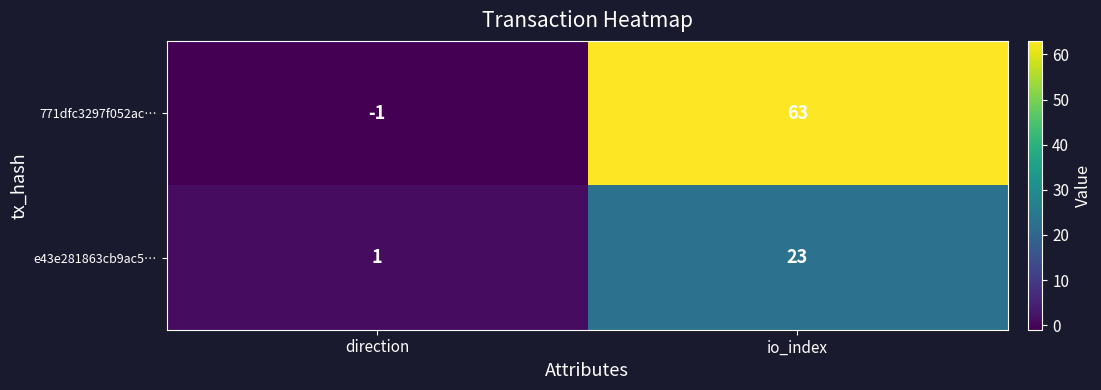

Reading left to right, transcribe all the data shown in this chart.

771dfc3297f052ac…: -1	63
e43e281863cb9ac5…: 1	23